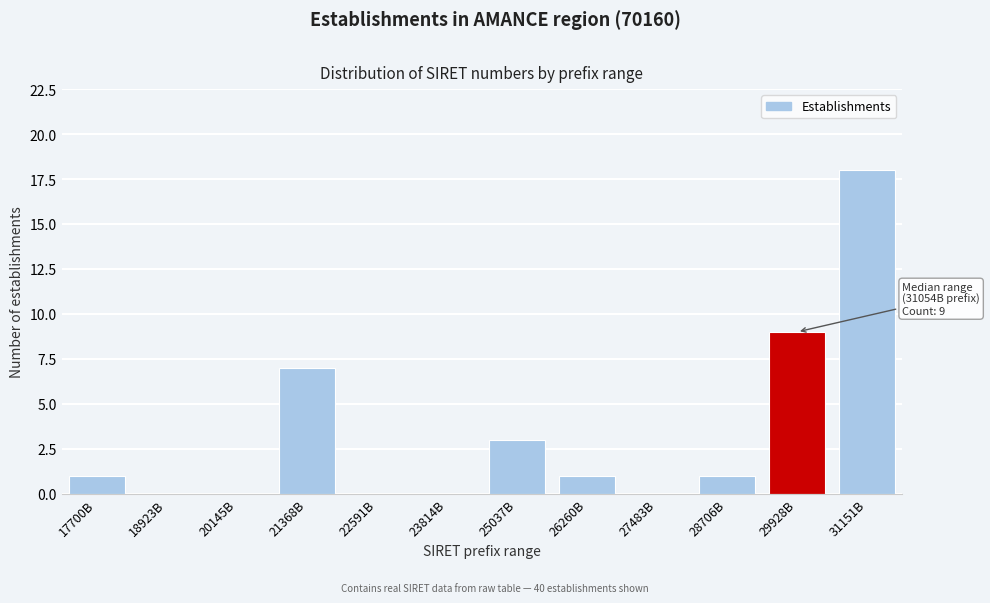

Reading left to right, list all the values displayed in this chart.

17700B=1	18923B=0	20145B=0	21368B=7	22591B=0	23814B=0	25037B=3	26260B=1	27483B=0	28706B=1	29928B=9	31151B=18